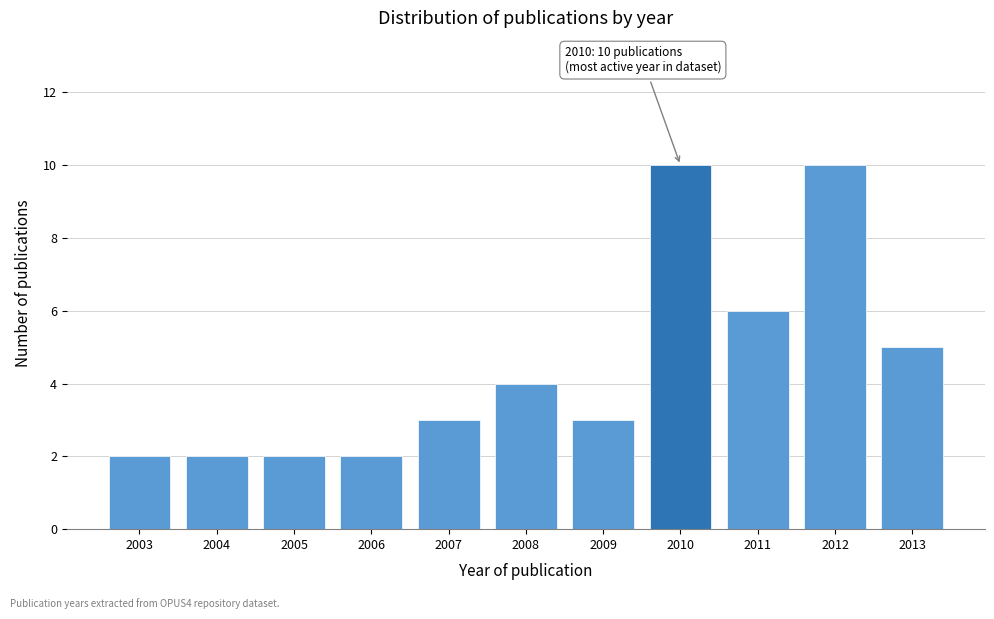

Reading right to left, list all the values displayed in this chart.

2013=5	2012=10	2011=6	2010=10	2009=3	2008=4	2007=3	2006=2	2005=2	2004=2	2003=2